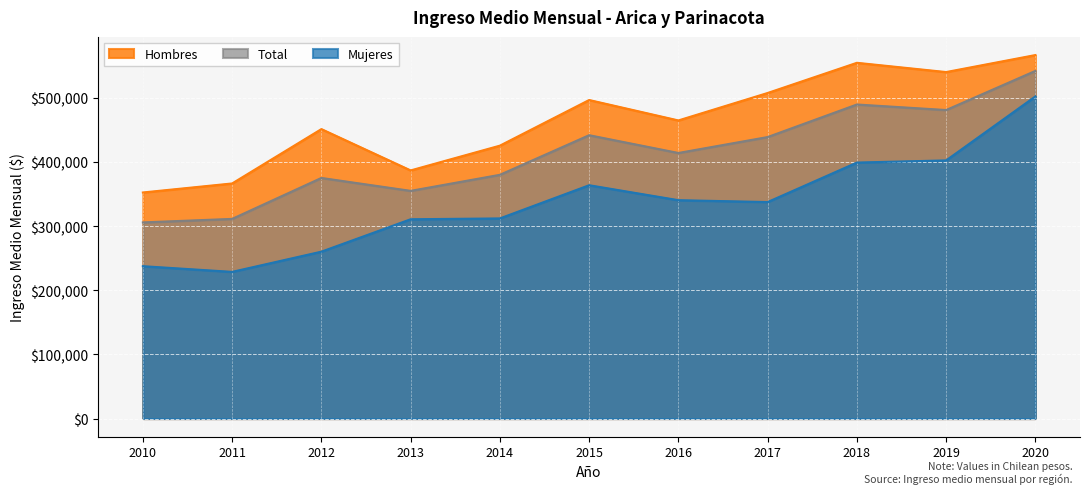

The Mujeres series shows 502255.6 at 2020. True or false?

True